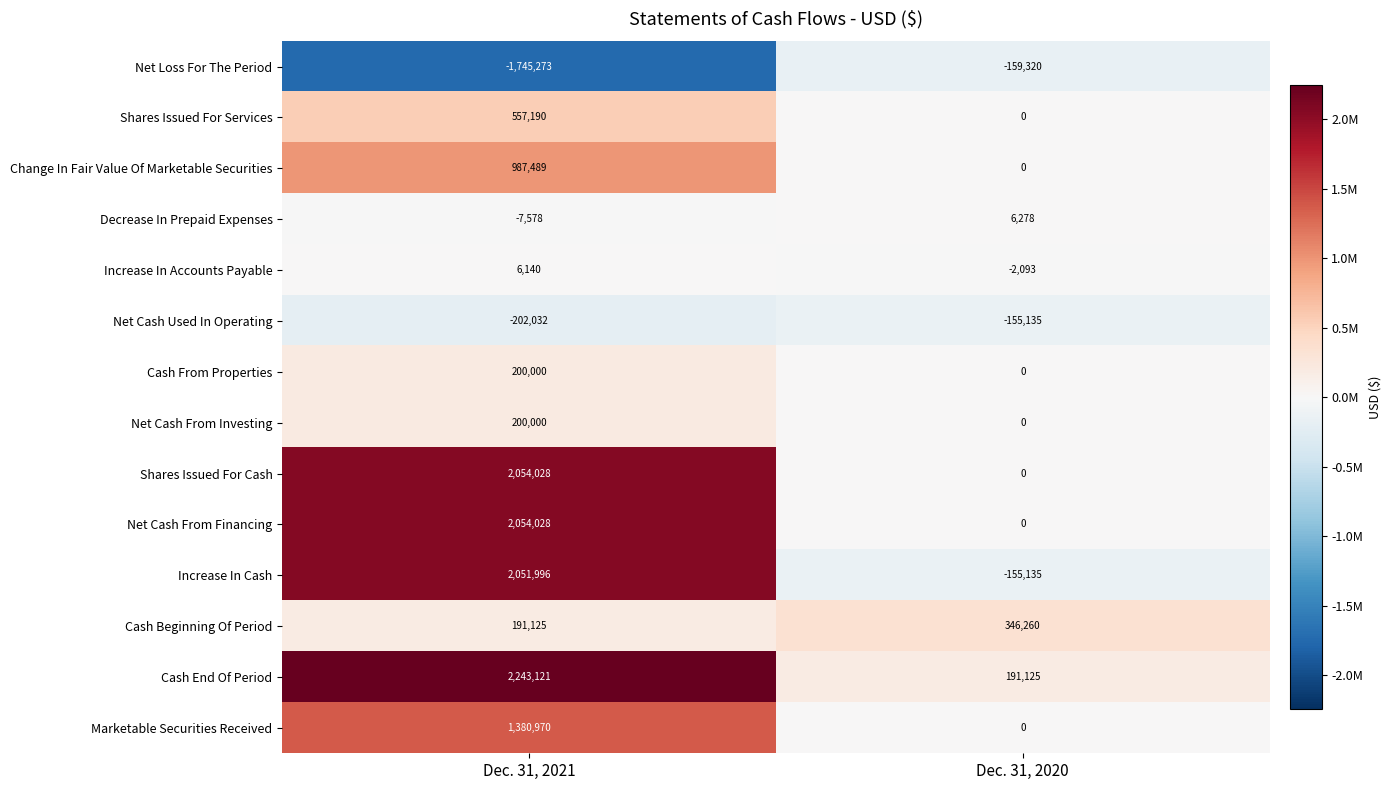

Is the value of Decrease In Prepaid Expenses at Dec. 31, 2020 greater than the value of Marketable Securities Received at Dec. 31, 2021?

No